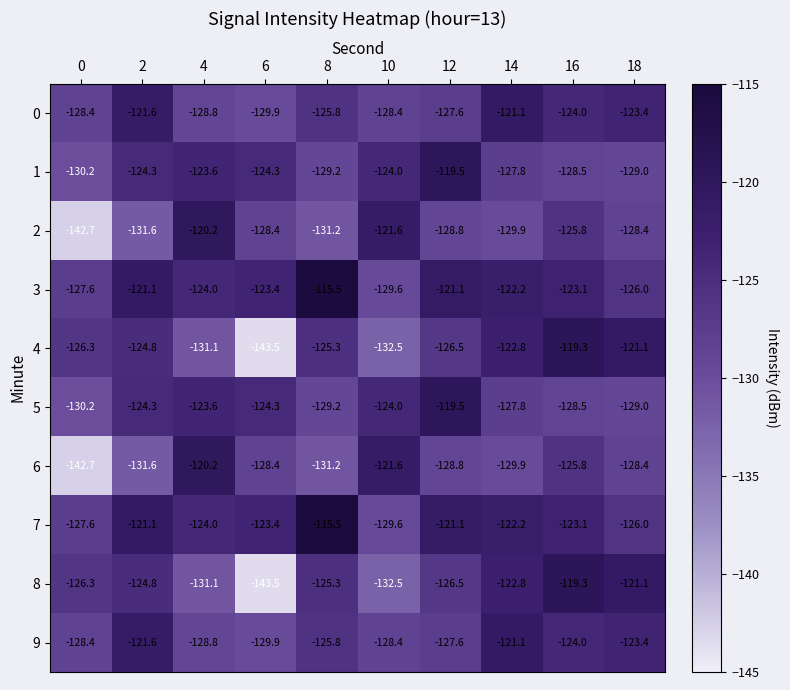

At which category is the sum across all series the highest?

16